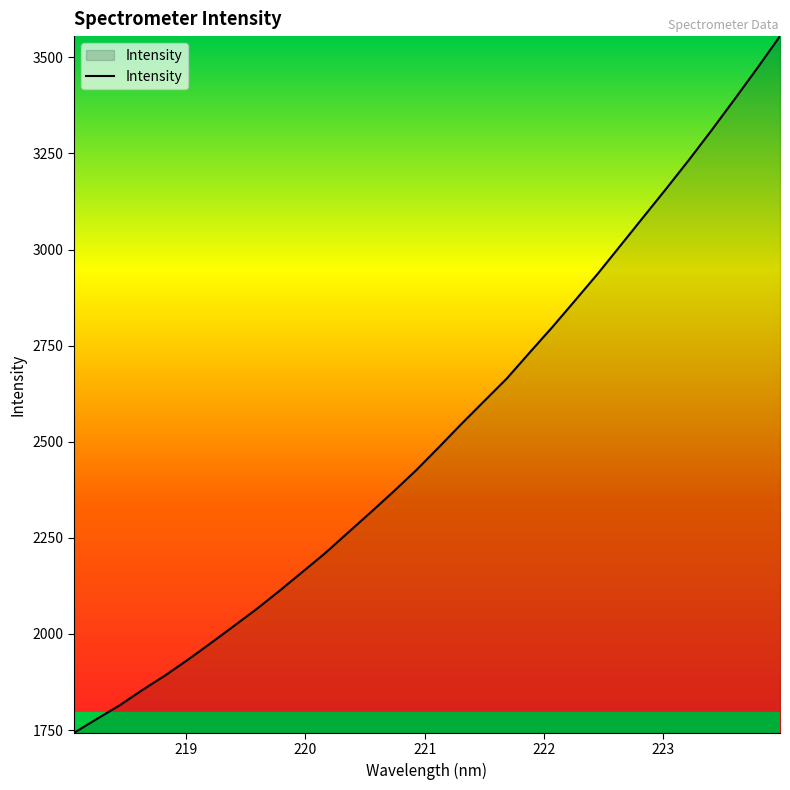

What is the difference between the maximum and minimum values?

1812.5